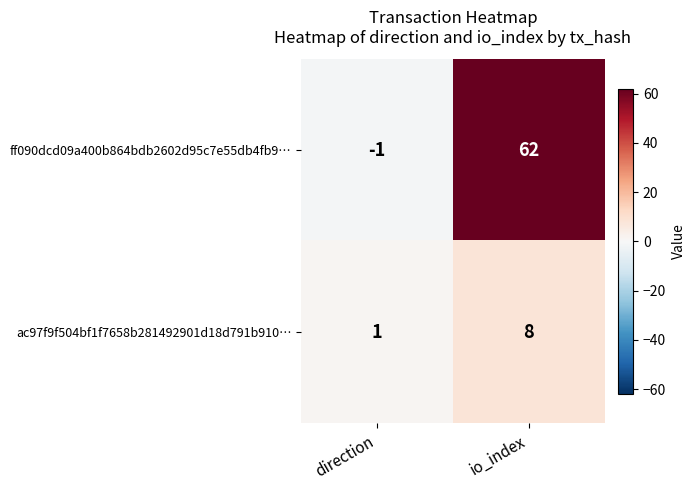

What is the difference between the ac97f9f504bf1f7658b281492901d18d791b910… values at direction and io_index?

7